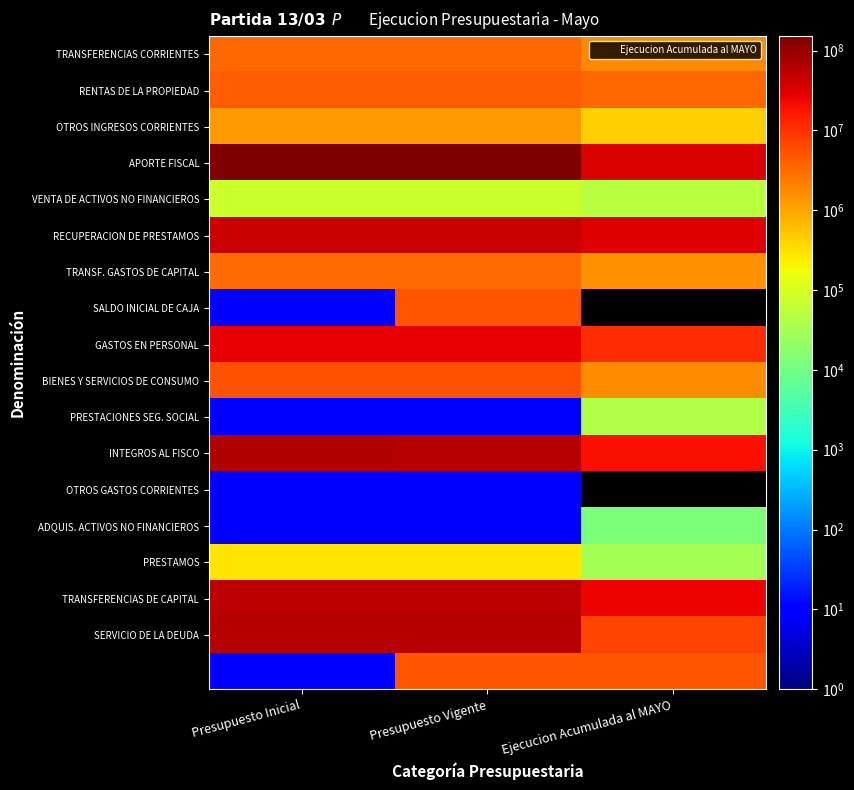

How many categories are shown in the chart?

3